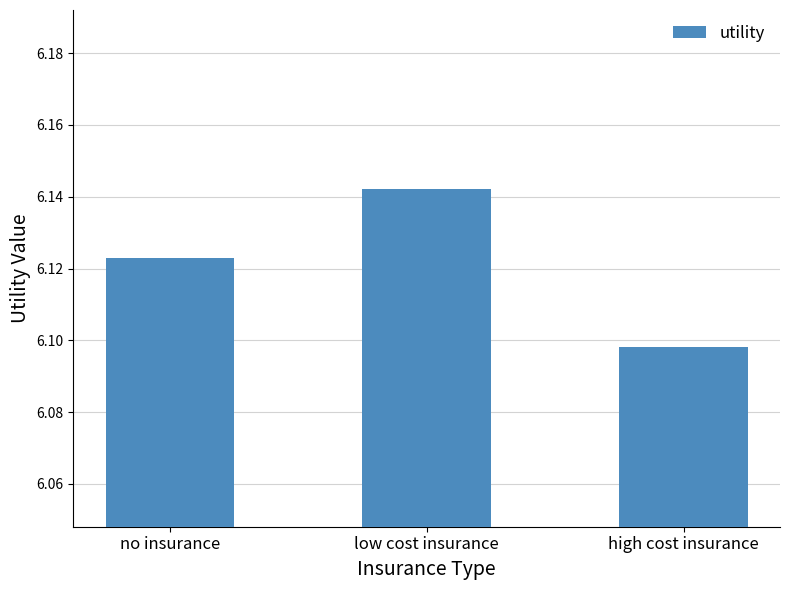

At which category does the chart reach its peak across all series?

low cost insurance